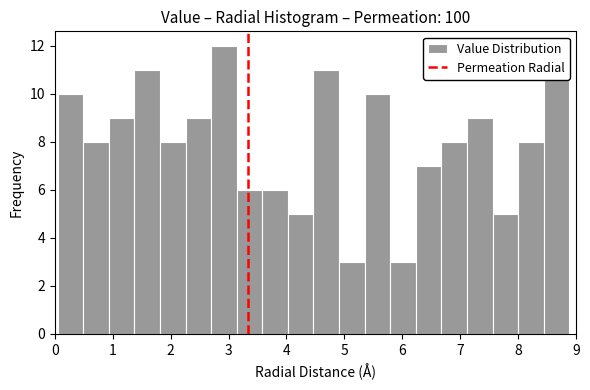

How tall is the bar that spans 7.1 to 7.6 on the x-axis? Neither the bar edges nor the heights are printed on the chart, so give them approximately, as read against the axes.

9